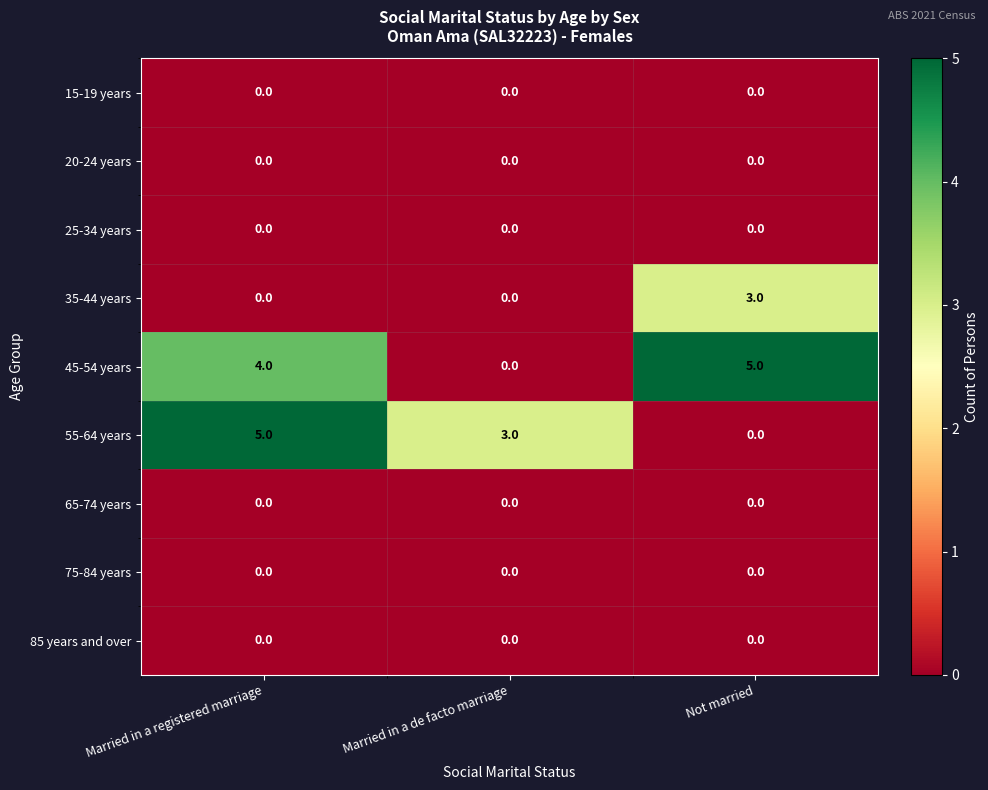

Which series has the largest total across all categories?

45-54 years